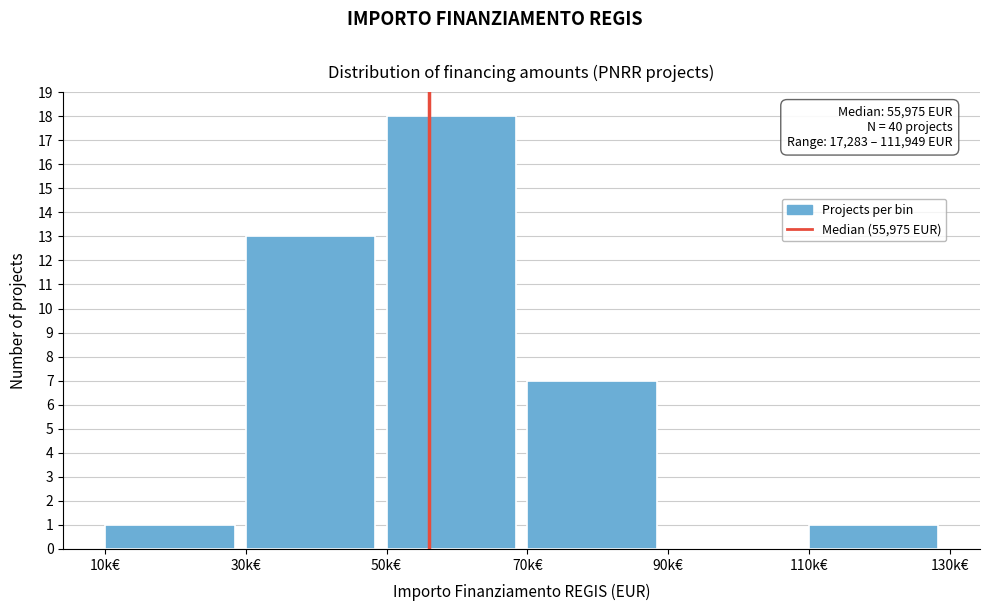

Reading left to right, transcribe all the data shown in this chart.

10k€=1	30k€=13	50k€=18	70k€=7	90k€=0	110k€=1